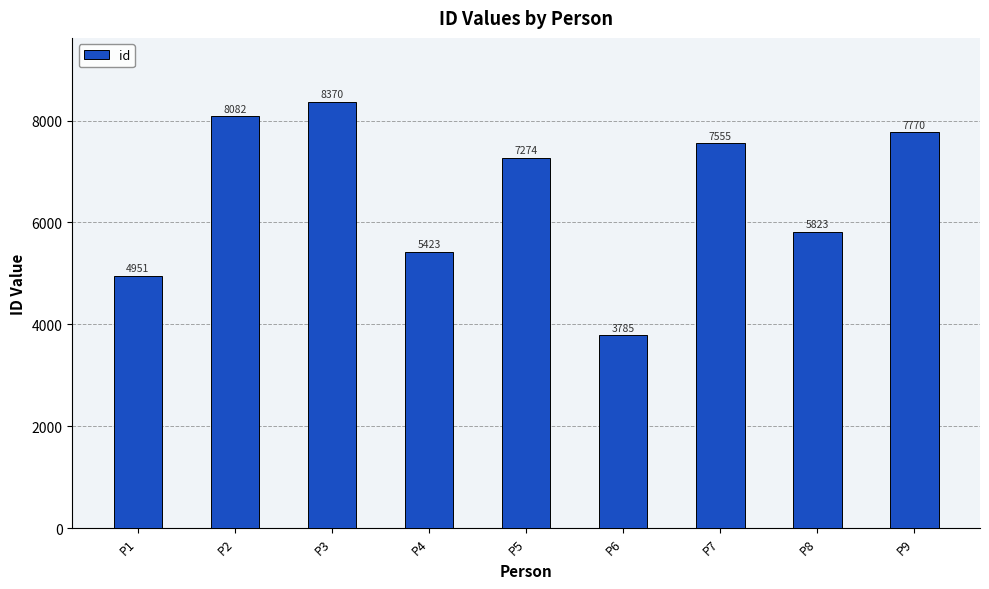

List the labels in order of value, largest first.

P3, P2, P9, P7, P5, P8, P4, P1, P6